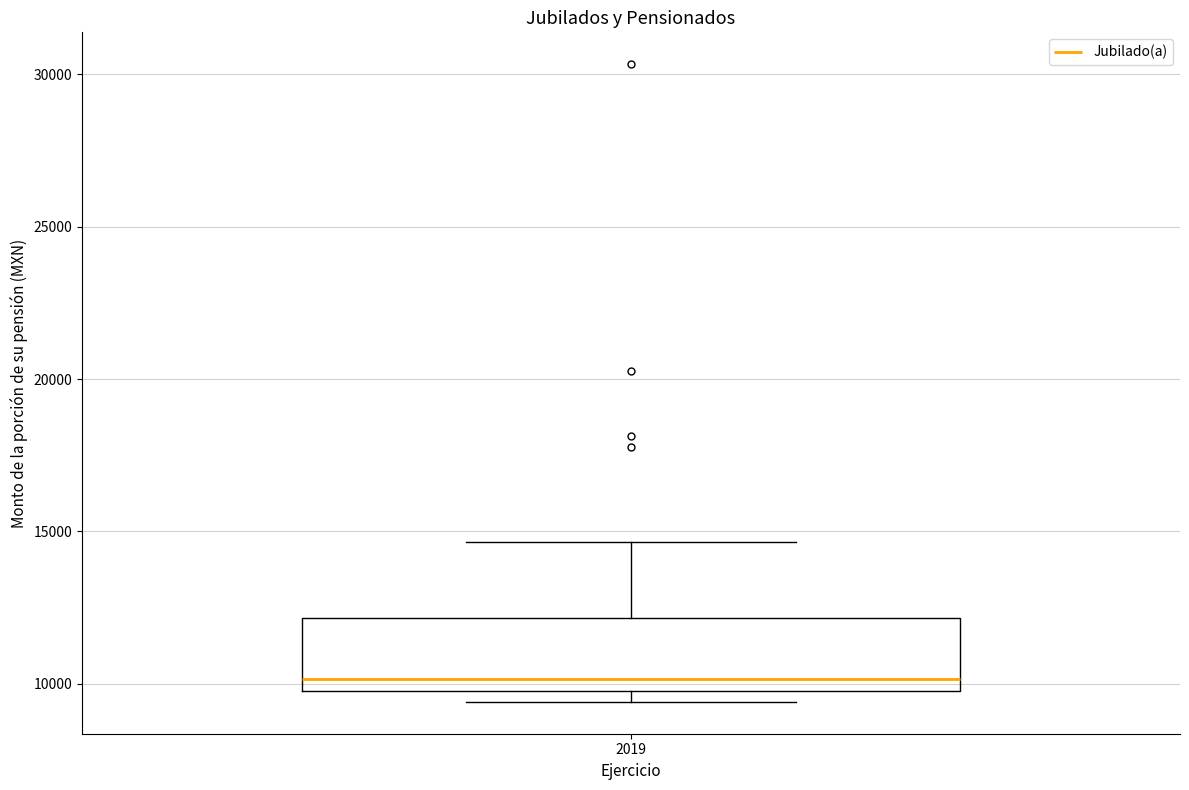

Read this box plot against the y-axis: the position of the median line, the range covered by the box, and the ends of both whiskers. The values are not printed on the chart, so give them approximately, as read against the axis.

median 10000 (just above the box's lower edge), box 10000 to 12000, whiskers 9500 to 14500